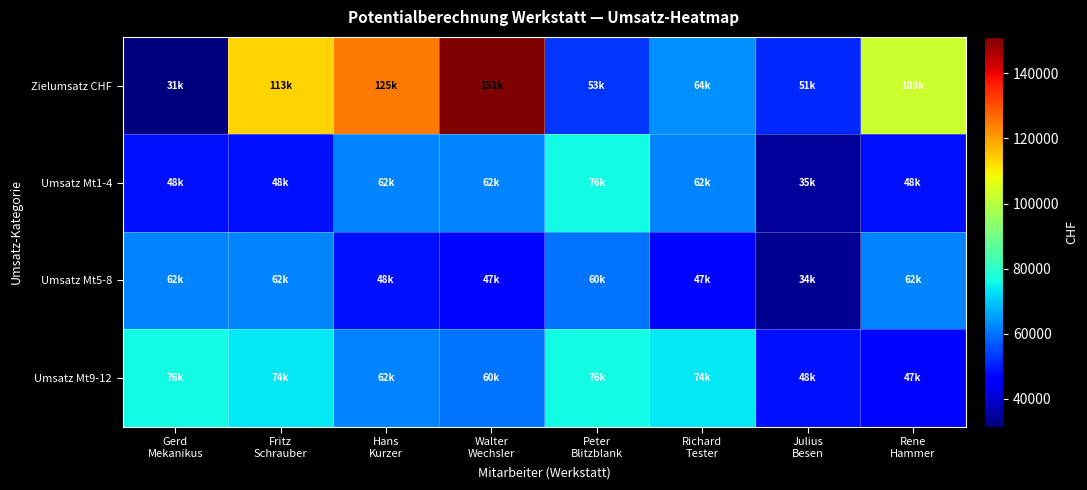

Count the number of data series in this chart.

4